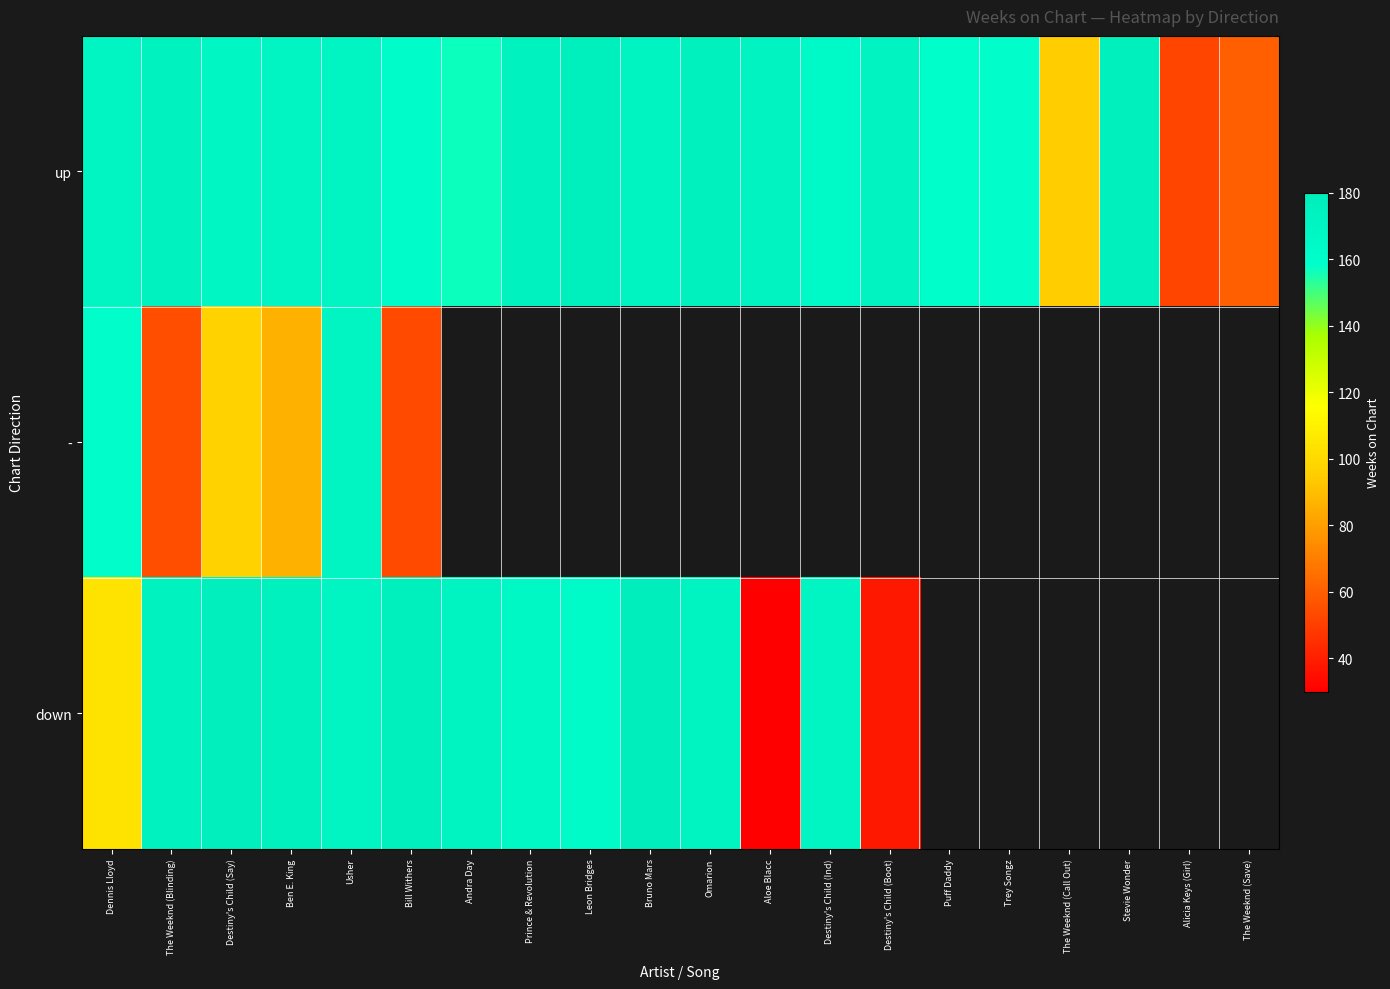

At which category is the sum across all series the highest?

Usher